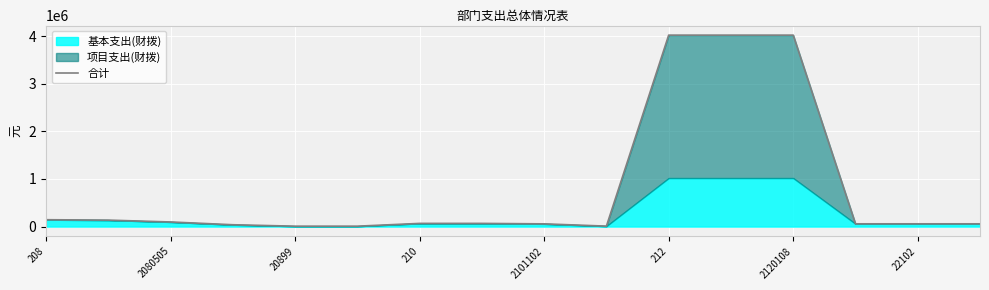

What is the difference between the maximum and minimum values?

4009824.4